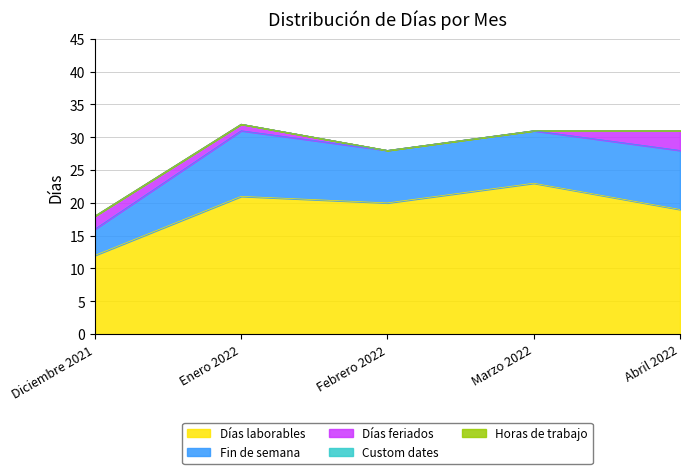

True or false: Días laborables and Custom dates cross at least once.

False